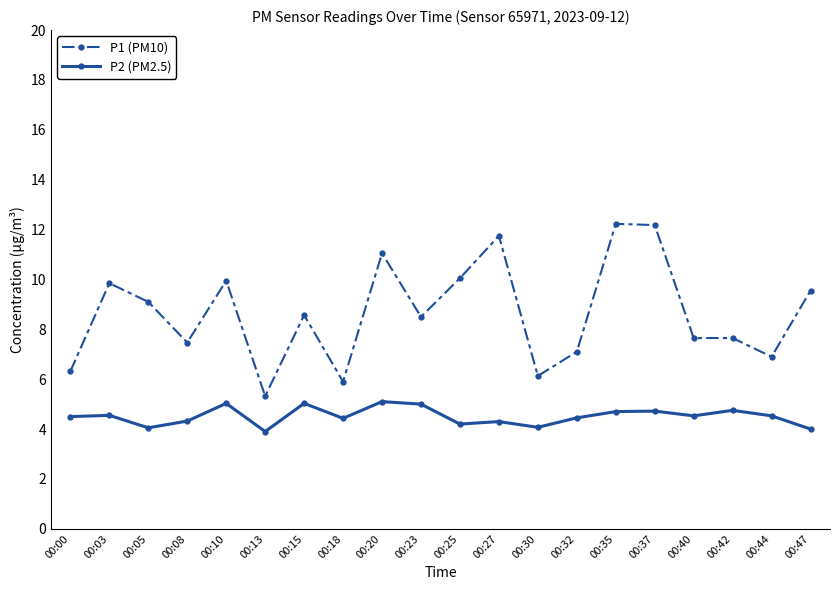

What is the minimum value for P1 (PM10)?

5.3